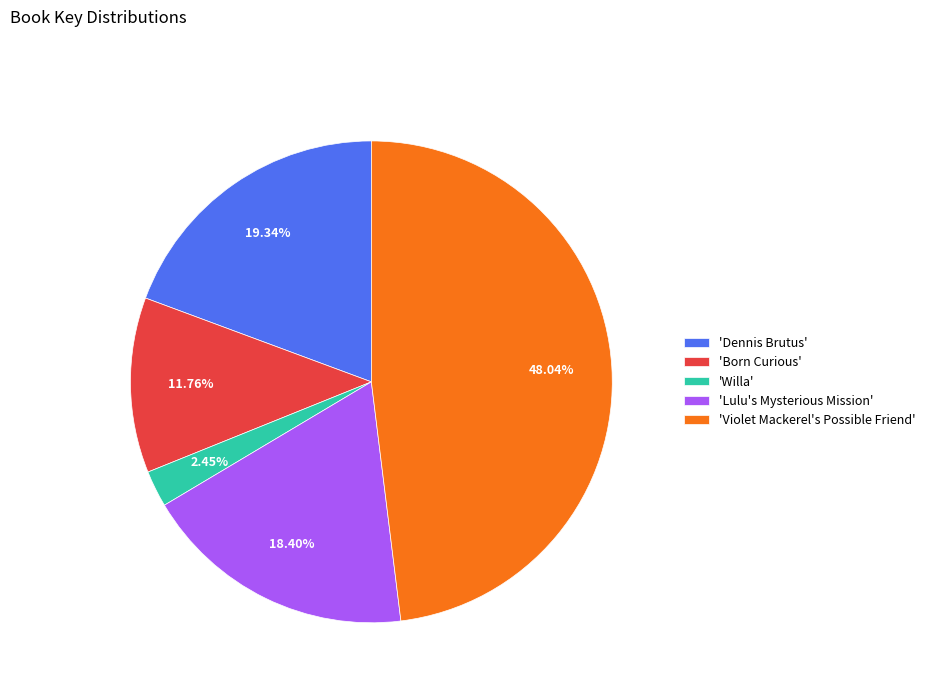

Does any single category account for the majority?

No